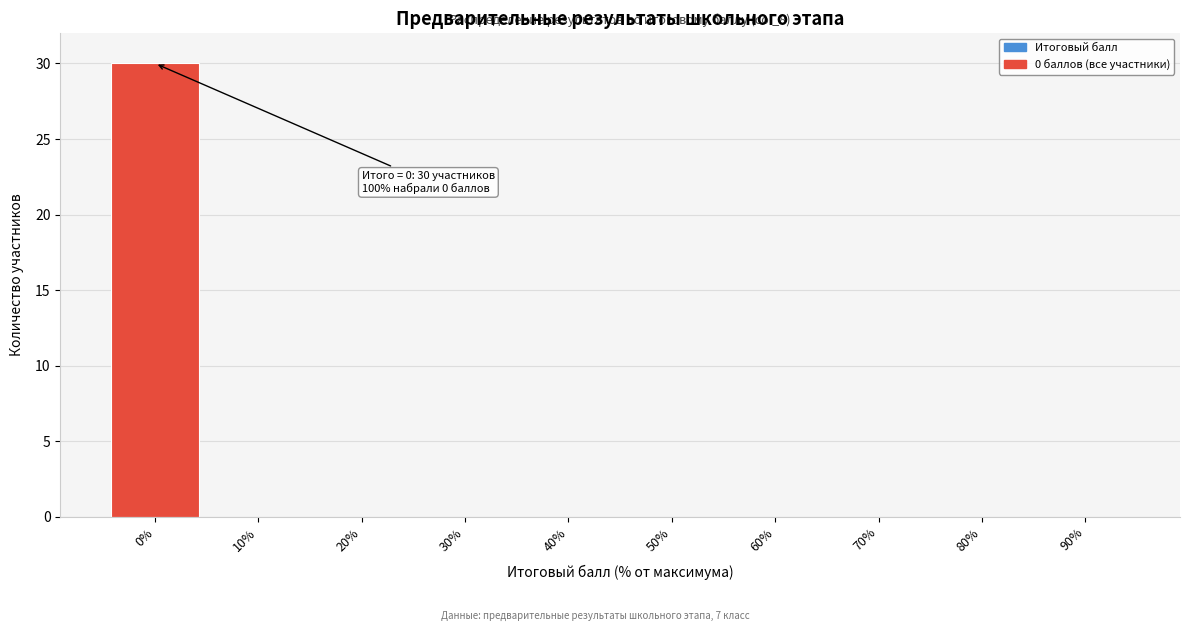

Reading right to left, list all the values displayed in this chart.

90%=0	80%=0	70%=0	60%=0	50%=0	40%=0	30%=0	20%=0	10%=0	0%=30